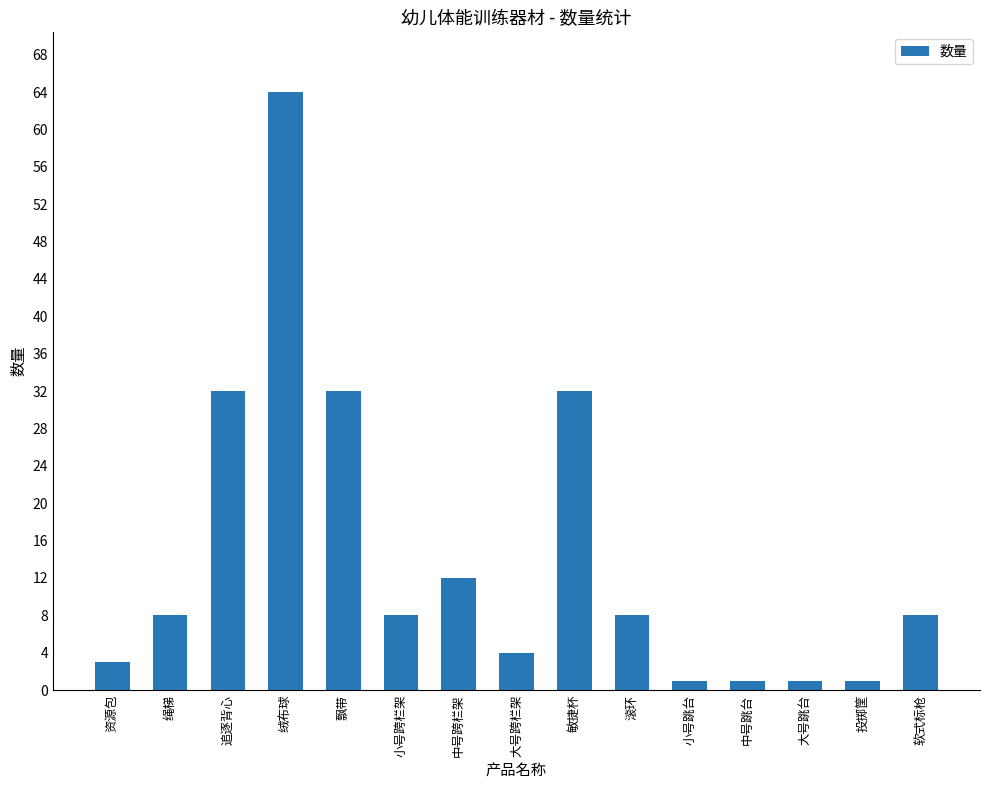

Which has a higher value, 绳梯 or 大号跳台?

绳梯